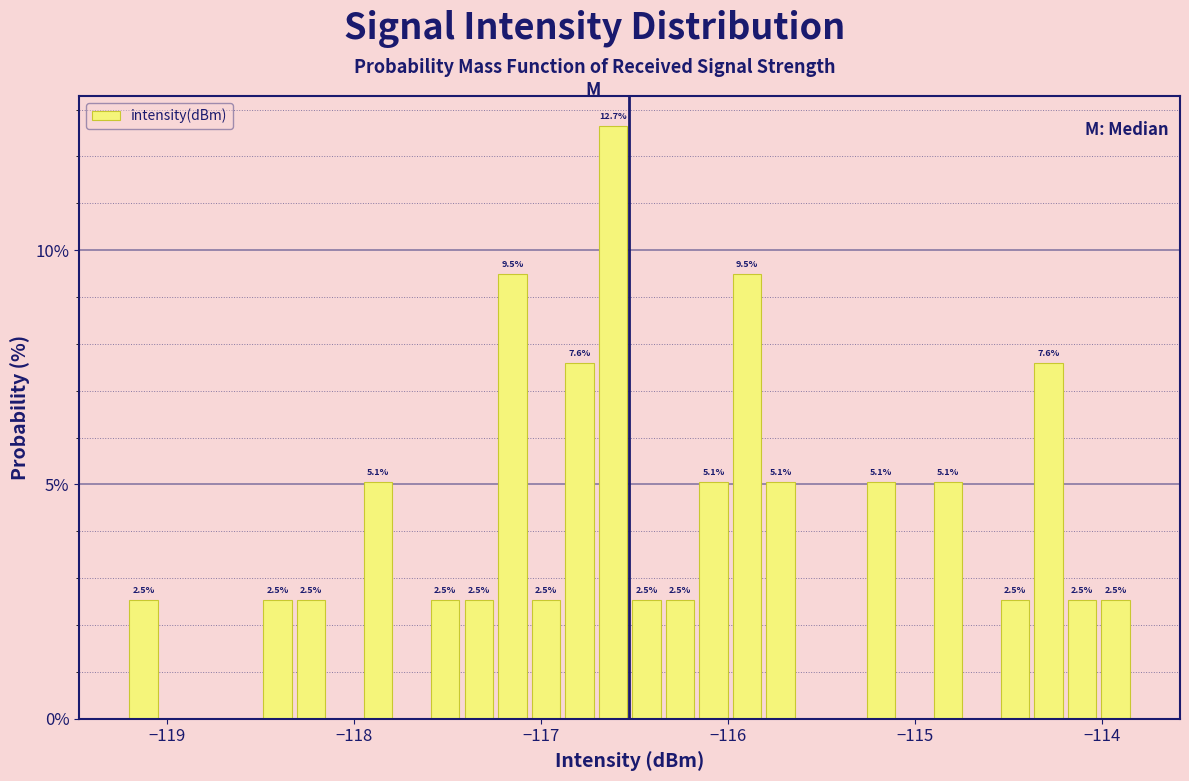

Around what value on the x-axis is the tallest bar? Give the approximate position of its centre, as read against the axis.

-116.6